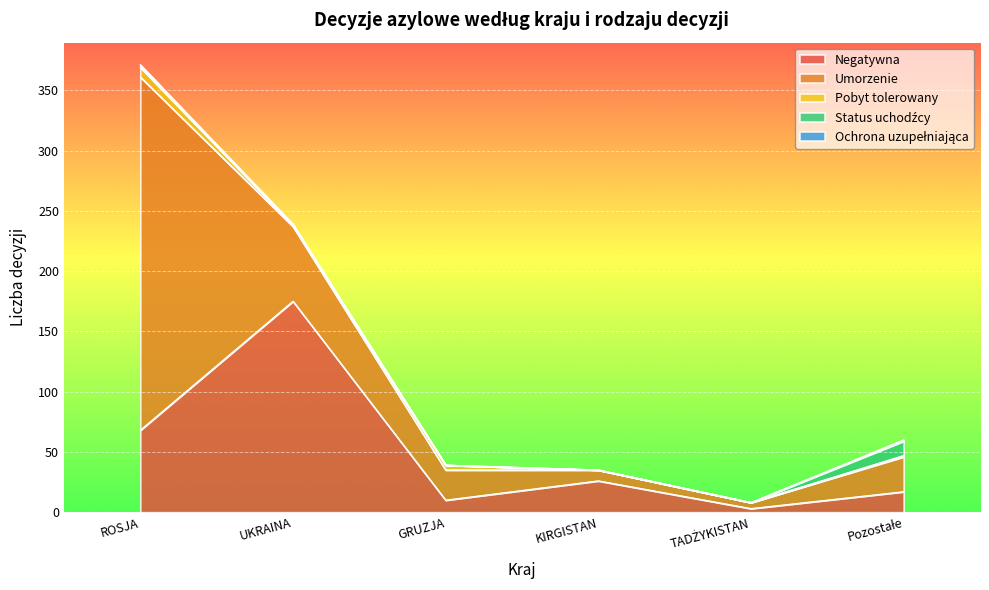

What is the difference between the Pobyt tolerowany values at TADŻYKISTAN and Pozostałe?

1